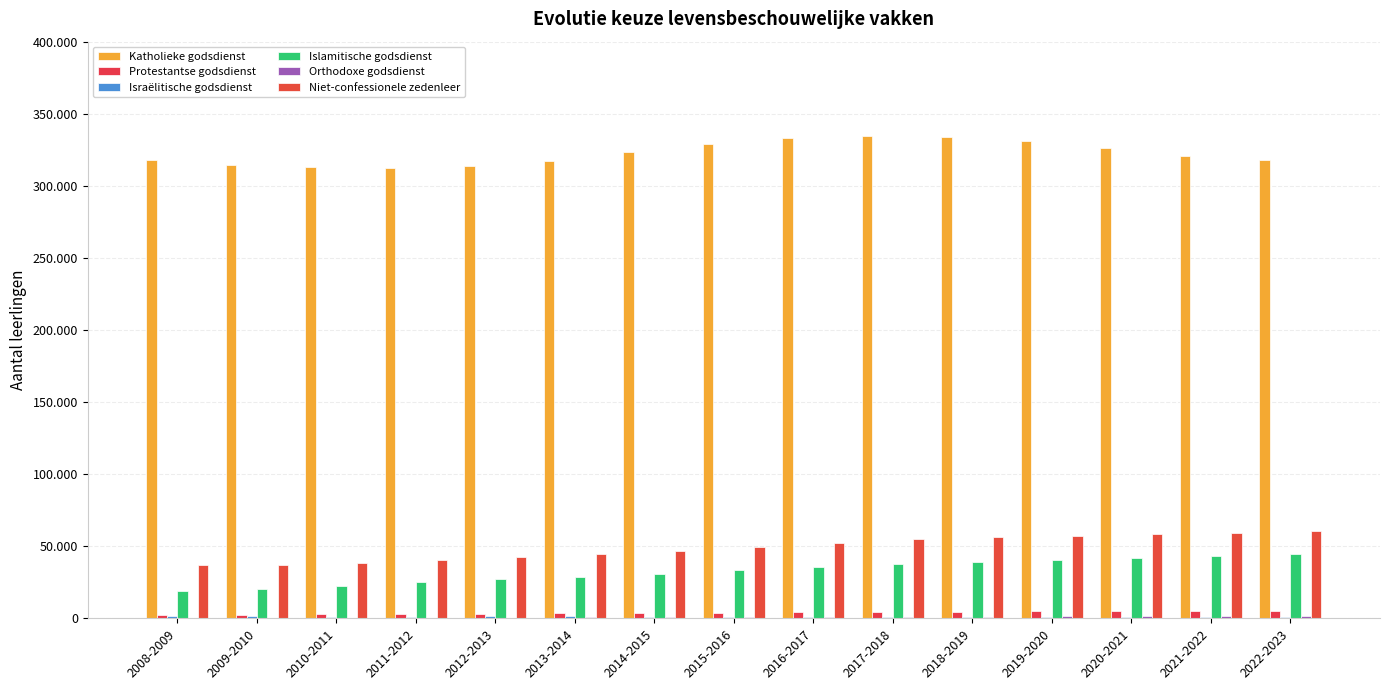

Reading left to right, what are all the values shown in this chart?

Katholieke godsdienst: 318038	314293	312734	312687	314053	317047	323451	328884	332842	334260	333861	331375	326538	321025	318061
Protestantse godsdienst: 2586	2647	2846	3059	3176	3452	3742	3986	4228	4489	4560	4815	4929	4978	5158
Israëlitische godsdienst: 1314	1343	1246	1281	1322	1330	1304	1312	1279	1275	1302	1269	1276	1264	1244
Islamitische godsdienst: 18844	20665	22764	25124	27082	28706	30801	33394	35536	37516	39260	40692	42063	43088	44492
Orthodoxe godsdienst: 351	432	445	520	567	672	797	857	972	1084	1219	1334	1460	1575	2007
Niet-confessionele zedenleer: 37087	37034	38228	40294	42272	44327	46679	49773	52341	54771	56222	57444	58552	59331	60564